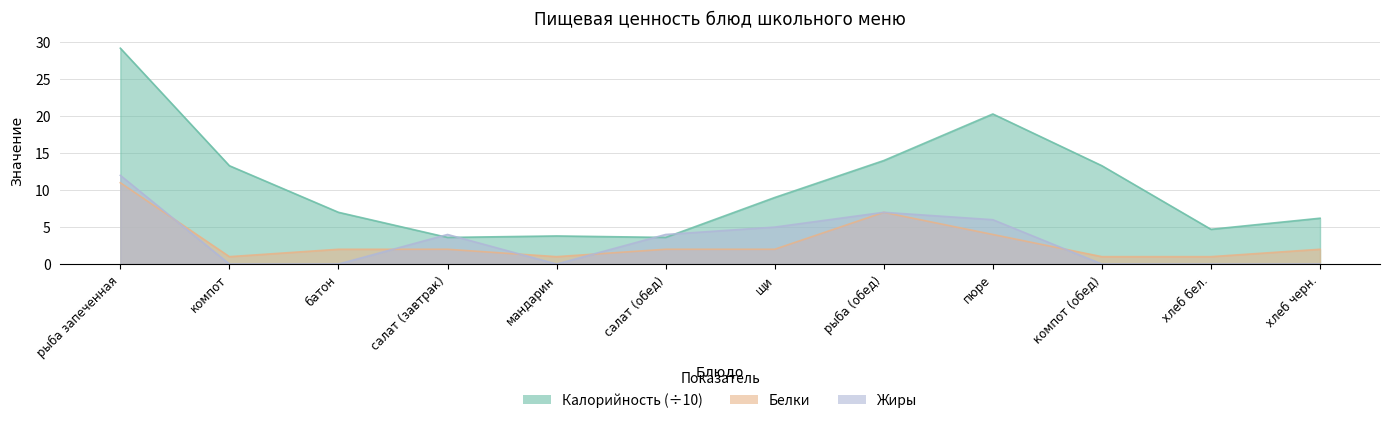

What position from the left is батон?

3